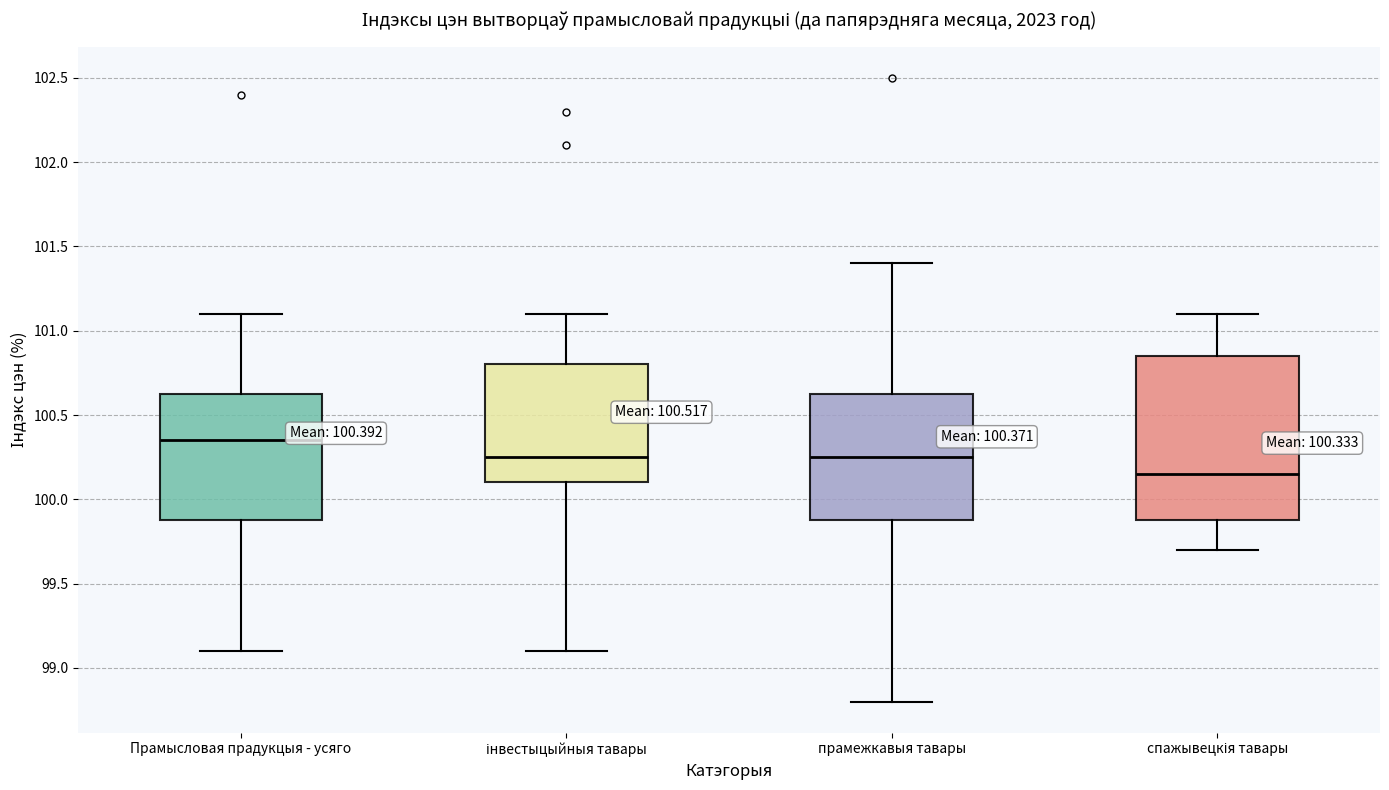

Which box is the tallest, from its lower edge to its upper edge?

спажывецкія тавары